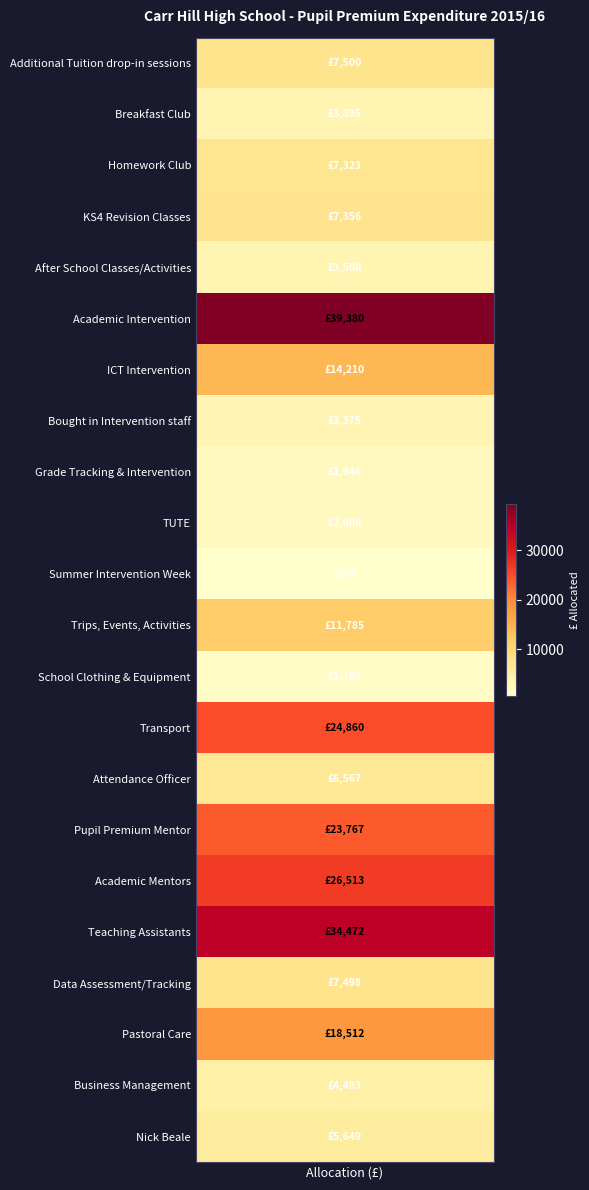

What is the difference between the second highest and minimum values?

33972.4